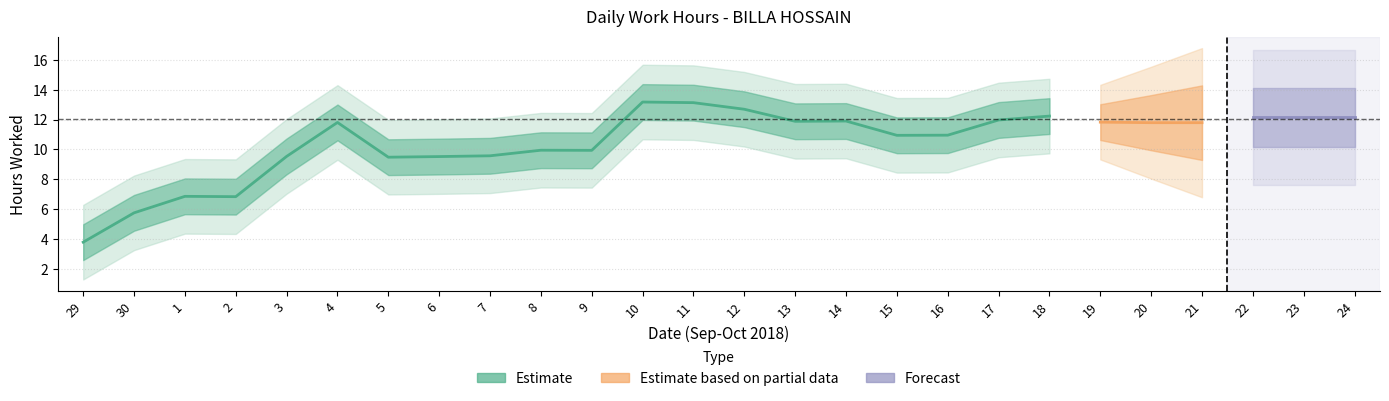

The chart shows a value of 9.4 at 21. True or false?

True